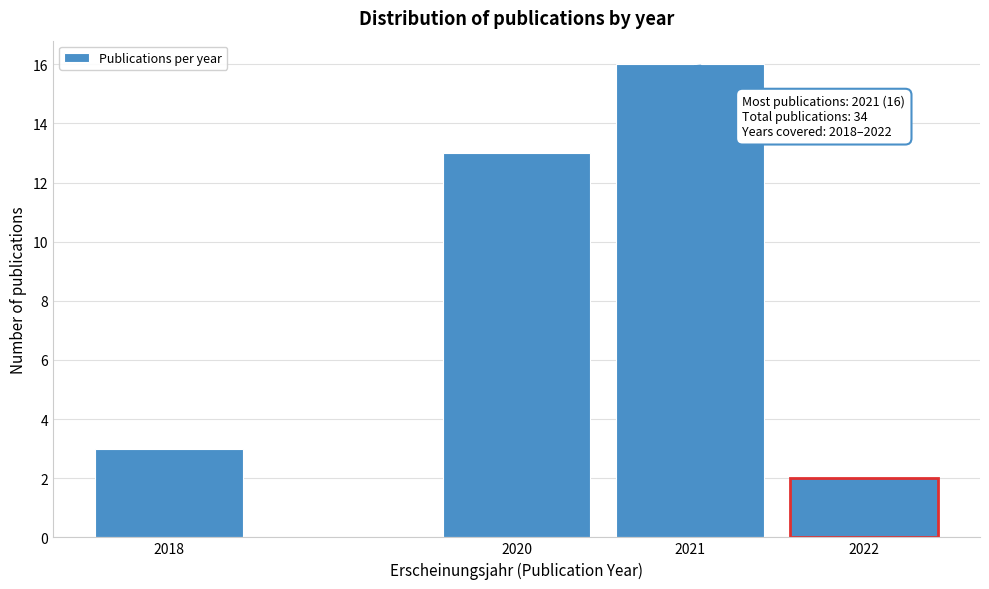

Reading right to left, what are all the values shown in this chart?

2	16	13	3